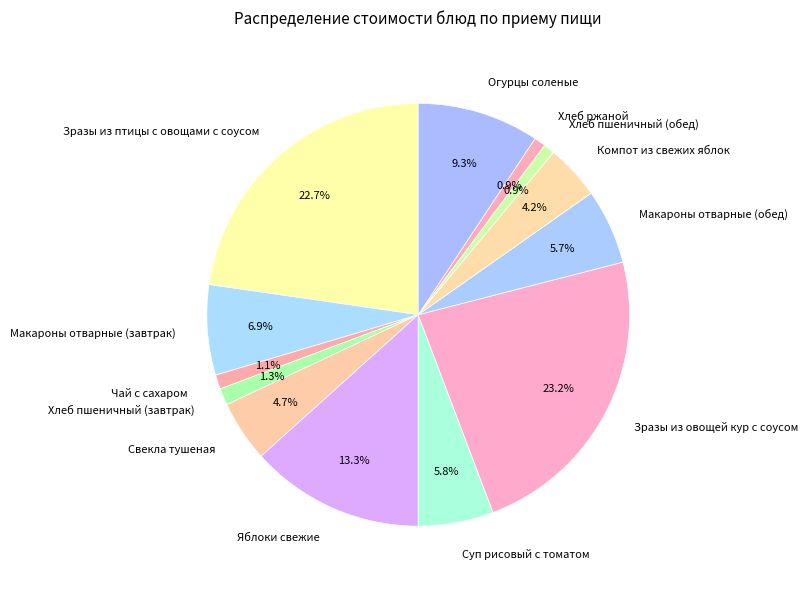

To the nearest percent, what is the average slice percentage?

8%